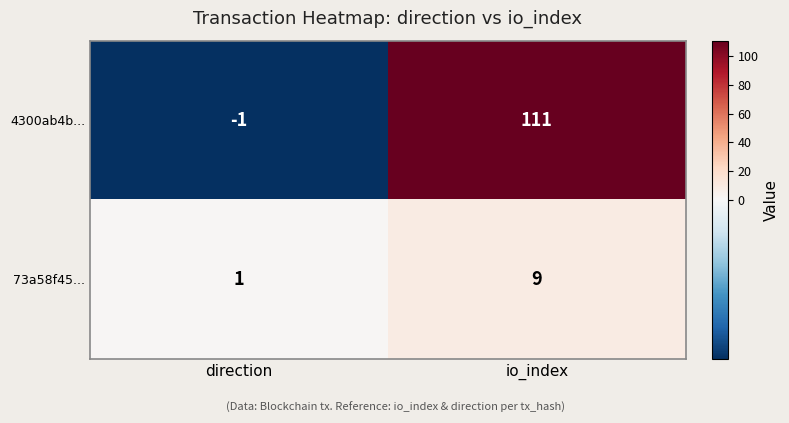

Which series changed the most between direction and io_index?

4300ab4b...